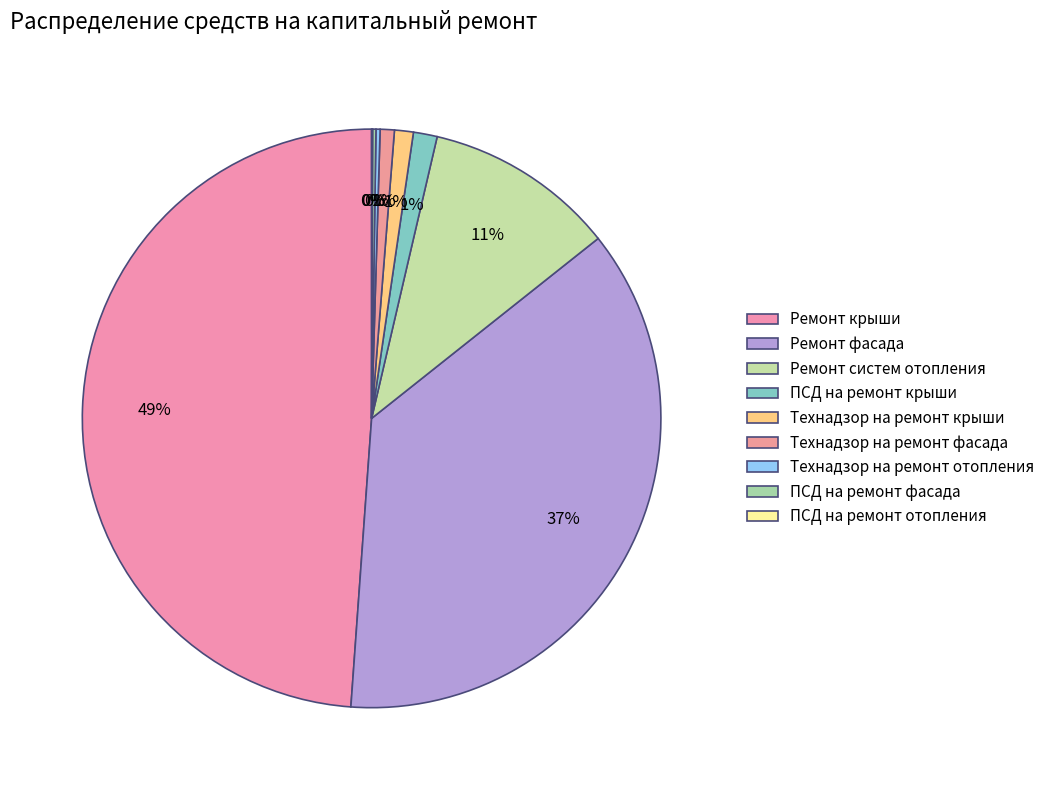

How many segments does this pie chart have?

9